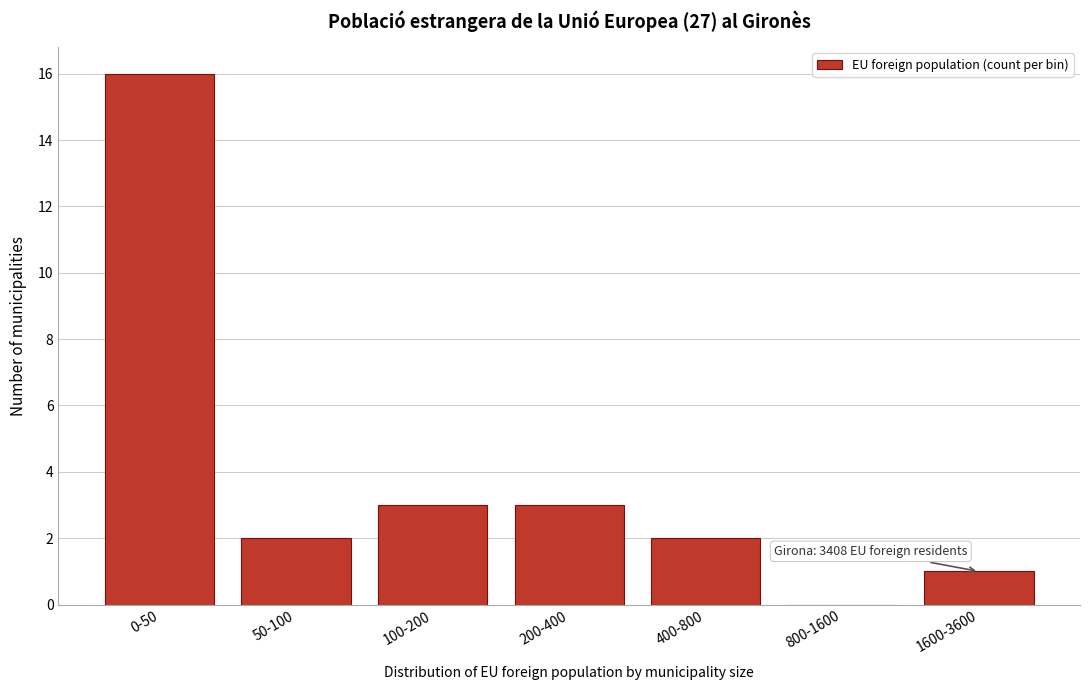

Reading right to left, transcribe all the data shown in this chart.

1600-3600=1	800-1600=0	400-800=2	200-400=3	100-200=3	50-100=2	0-50=16